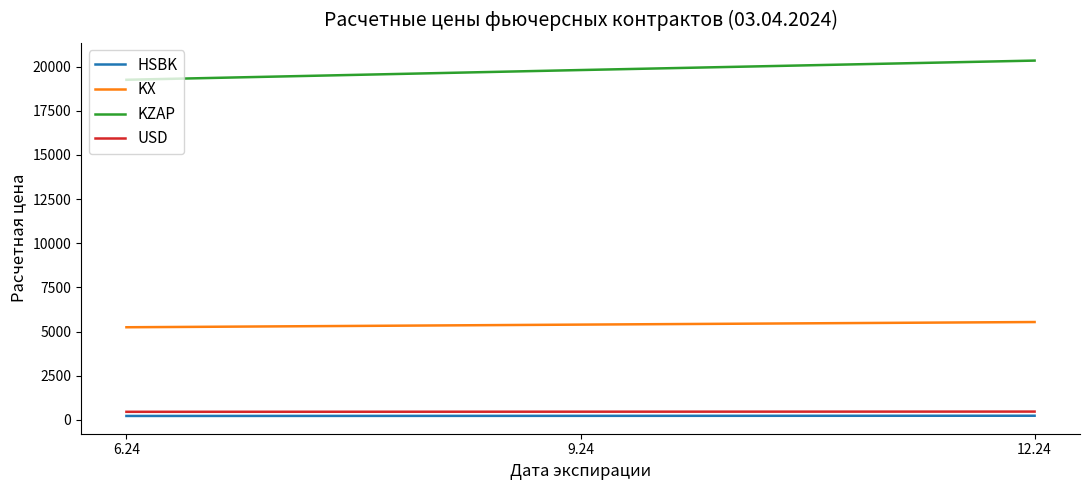

Is the value of KZAP at 12.24 greater than the value of USD at 9.24?

Yes